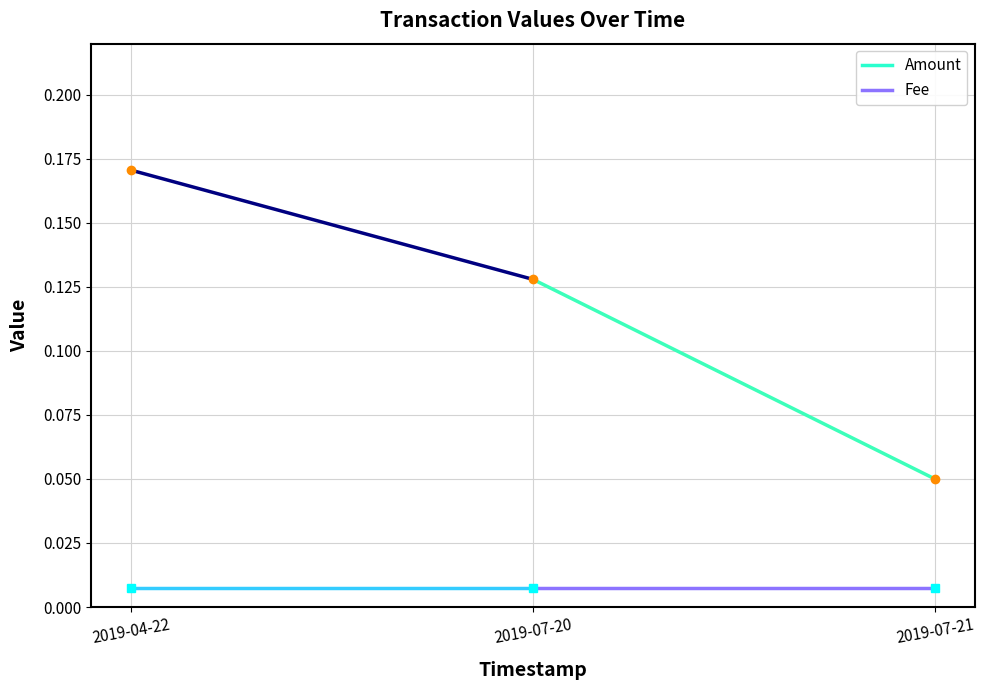

What is the value of the Amount point at the 2nd from the left?

0.1